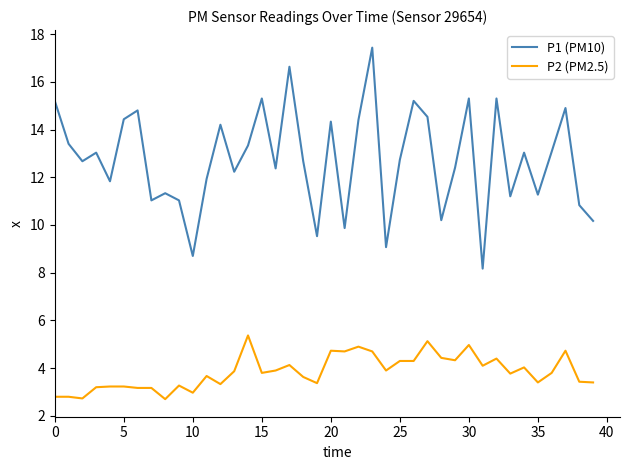

What is the difference between the maximum and minimum values in the P2 (PM2.5) series?

2.7